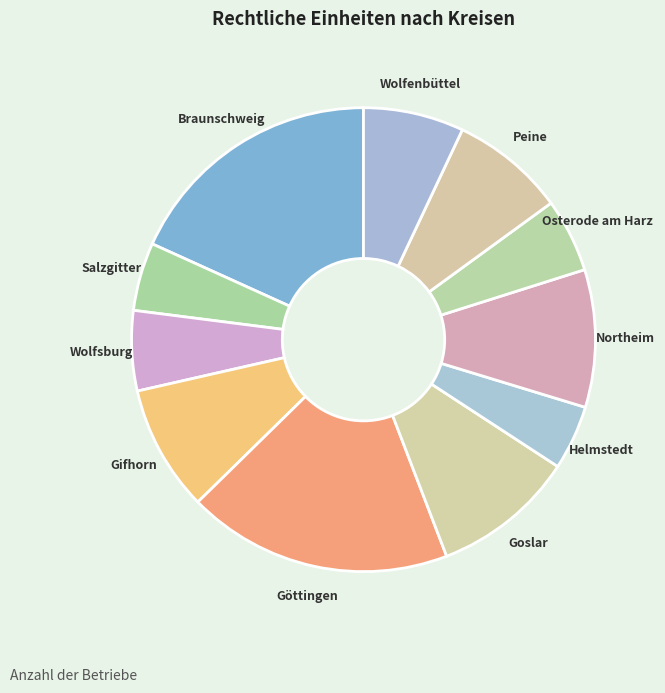

Is there a majority slice in this chart?

No